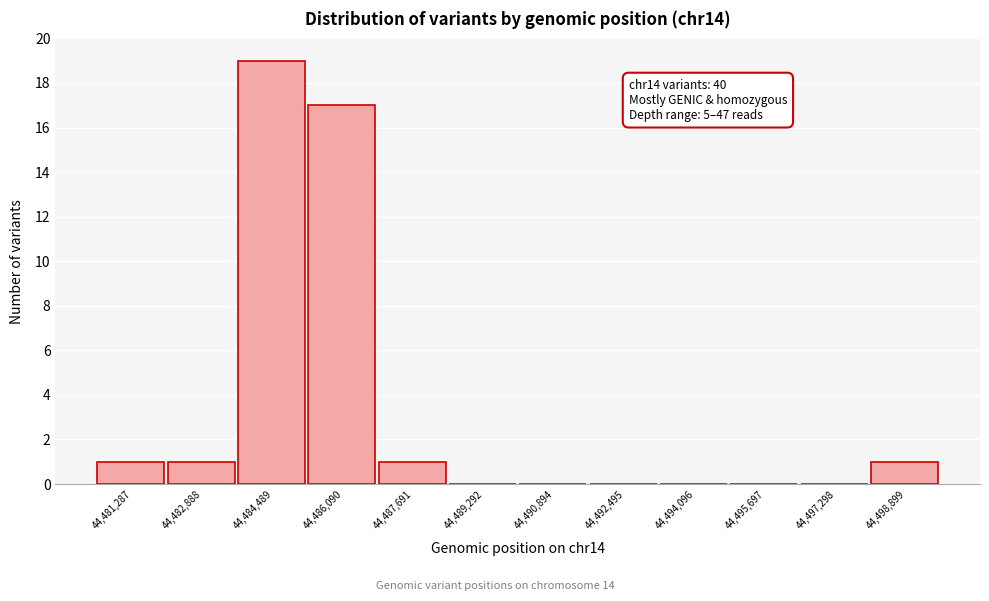

Reading right to left, extract all data points from this chart.

44,498,899=1	44,497,298=0	44,495,697=0	44,494,096=0	44,492,495=0	44,490,894=0	44,489,292=0	44,487,691=1	44,486,090=17	44,484,489=19	44,482,888=1	44,481,287=1